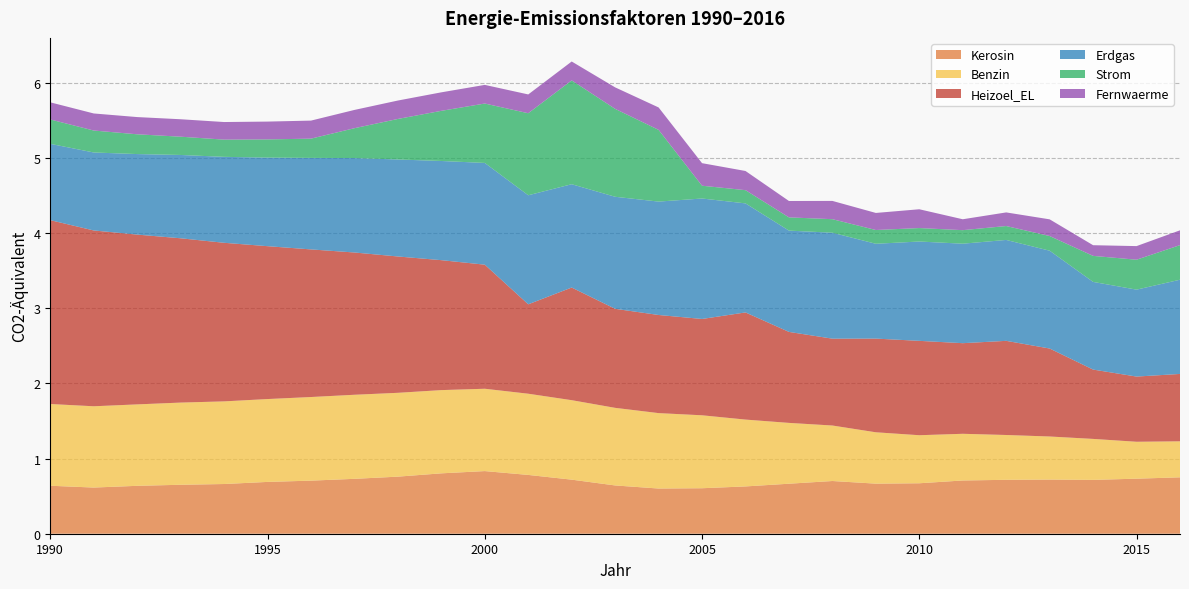

Reading right to left, what are all the values shown in this chart?

Kerosin: 0.8	0.7	0.7	0.7	0.7	0.7	0.7	0.7	0.7	0.7	0.6	0.6	0.6	0.6	0.7	0.8	0.8	0.8	0.8	0.7	0.7	0.7	0.7	0.7	0.6	0.6	0.6
Benzin: 0.5	0.5	0.5	0.6	0.6	0.6	0.6	0.7	0.7	0.8	0.9	1.0	1.0	1.0	1.1	1.1	1.1	1.1	1.1	1.1	1.1	1.1	1.1	1.1	1.1	1.1	1.1
Heizoel_EL: 0.9	0.9	0.9	1.2	1.3	1.2	1.3	1.2	1.2	1.2	1.4	1.3	1.3	1.3	1.5	1.2	1.6	1.7	1.8	1.9	2.0	2.0	2.1	2.2	2.3	2.3	2.4
Erdgas: 1.3	1.2	1.2	1.3	1.3	1.3	1.3	1.3	1.4	1.3	1.4	1.6	1.5	1.5	1.4	1.4	1.4	1.3	1.3	1.3	1.2	1.2	1.1	1.1	1.1	1.0	1.0
Strom: 0.5	0.4	0.3	0.2	0.2	0.2	0.2	0.2	0.2	0.2	0.2	0.2	1.0	1.2	1.4	1.1	0.8	0.7	0.5	0.4	0.3	0.2	0.2	0.2	0.3	0.3	0.3
Fernwaerme: 0.2	0.2	0.1	0.2	0.2	0.1	0.2	0.2	0.2	0.2	0.3	0.3	0.3	0.3	0.3	0.2	0.2	0.2	0.2	0.2	0.2	0.2	0.2	0.2	0.2	0.2	0.2